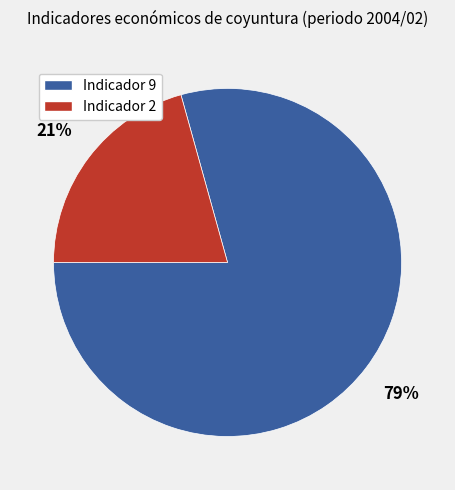

To the nearest percent, what is the average slice percentage?

50%